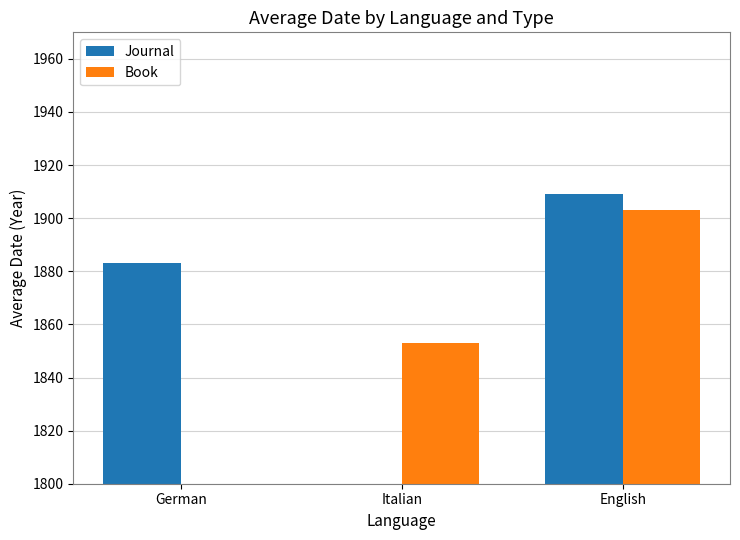

What are all the series names shown in the legend?

Journal, Book